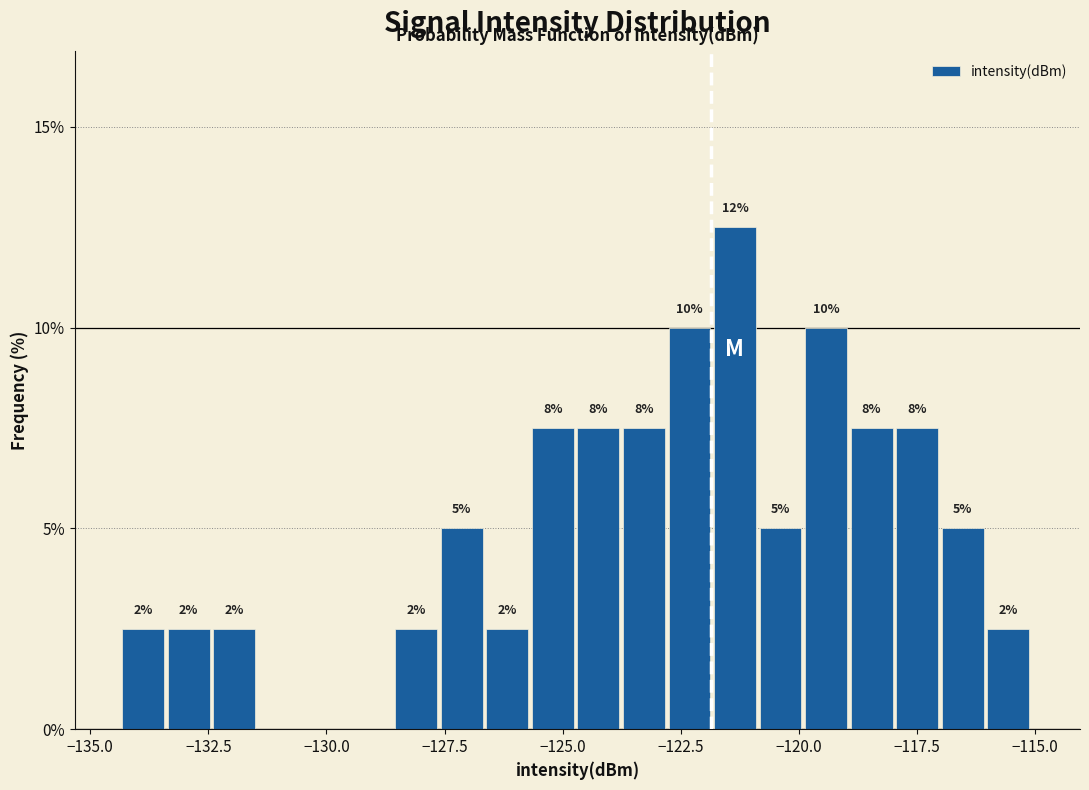

Read against the x-axis, roughly where is the centre of the tallest bar?

-121.5